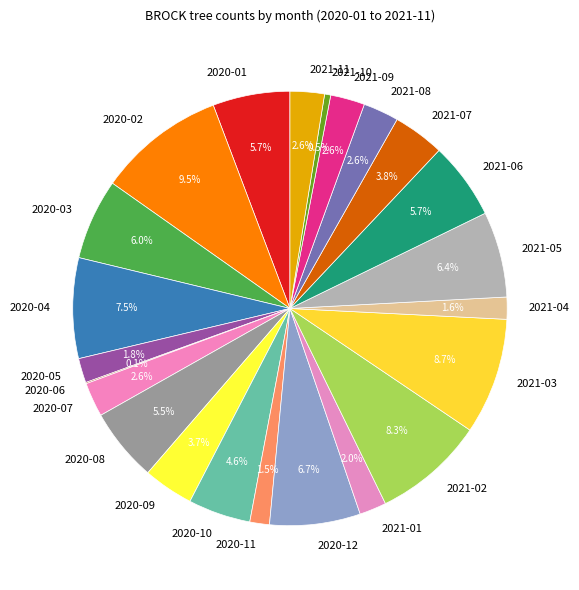

What percentage is the 2020-05 slice, to the nearest percent?

2%